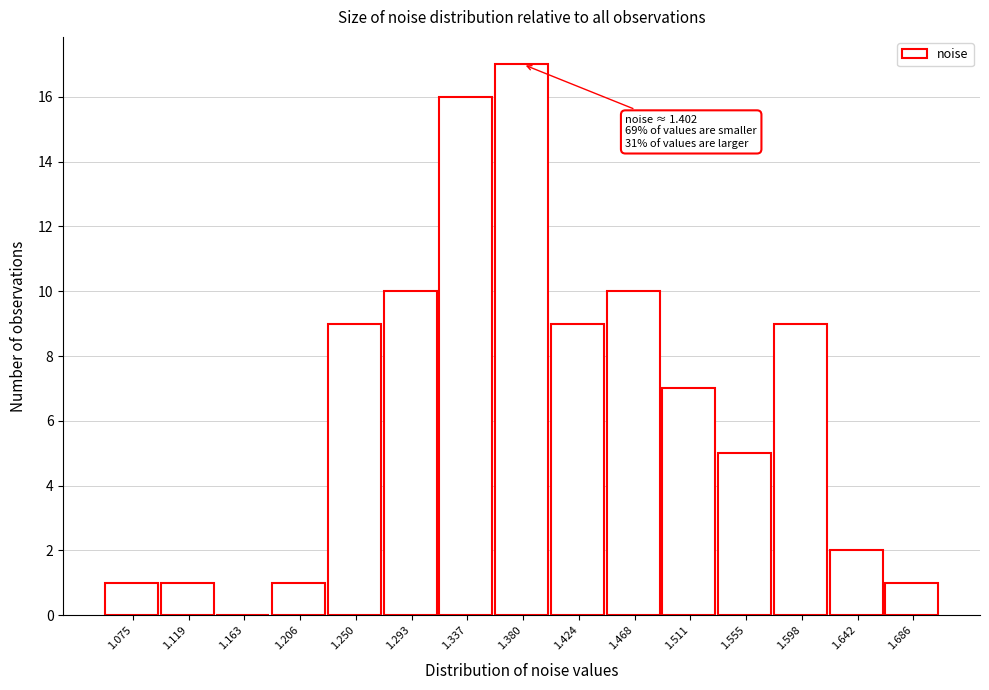

Reading right to left, extract all data points from this chart.

1.686=1	1.642=2	1.598=9	1.555=5	1.511=7	1.468=10	1.424=9	1.380=17	1.337=16	1.293=10	1.250=9	1.206=1	1.163=0	1.119=1	1.075=1